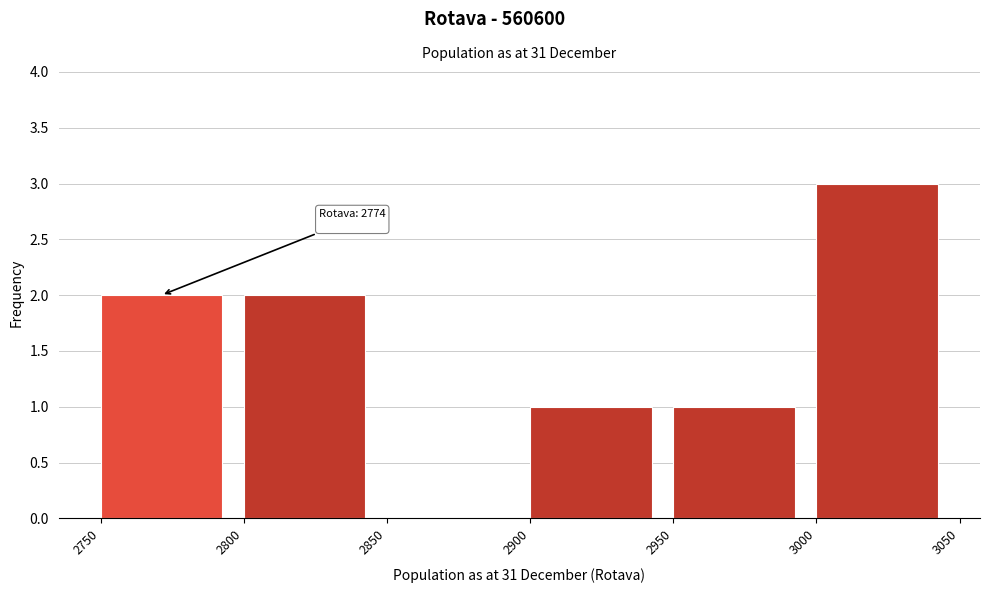

Over which range of the x-axis is the bar tallest?

3000 to 3050